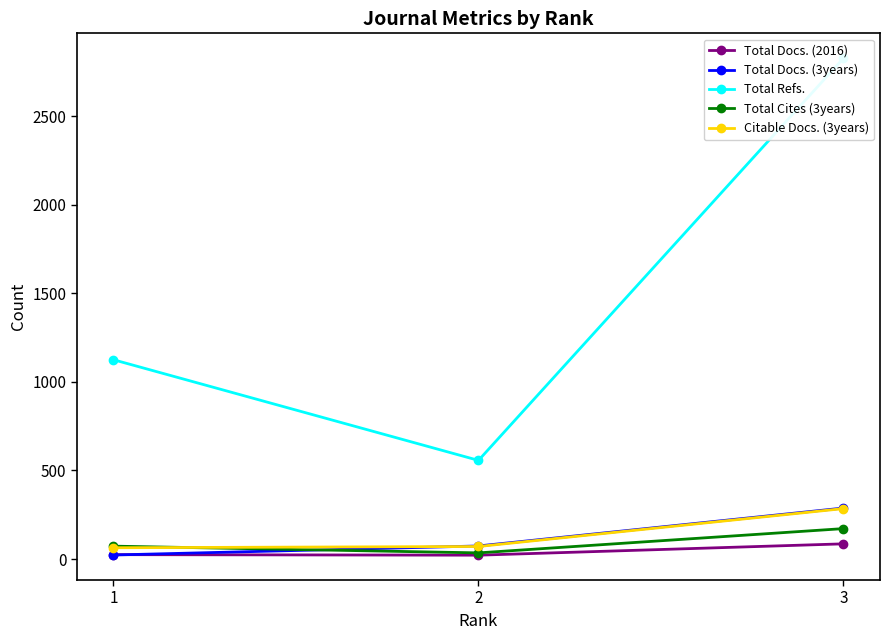

Does the chart display data point markers on the line(s)?

Yes